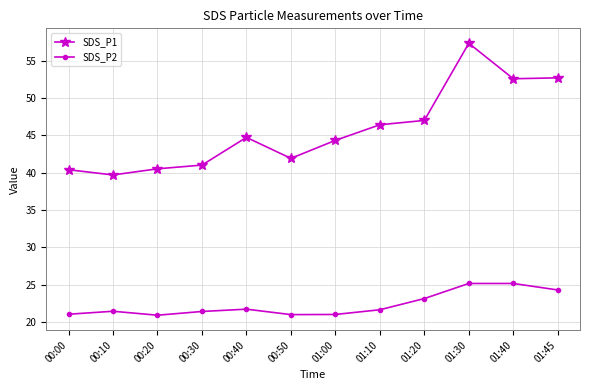

Is the value of SDS_P1 at 00:50 greater than the value of SDS_P2 at 00:40?

Yes